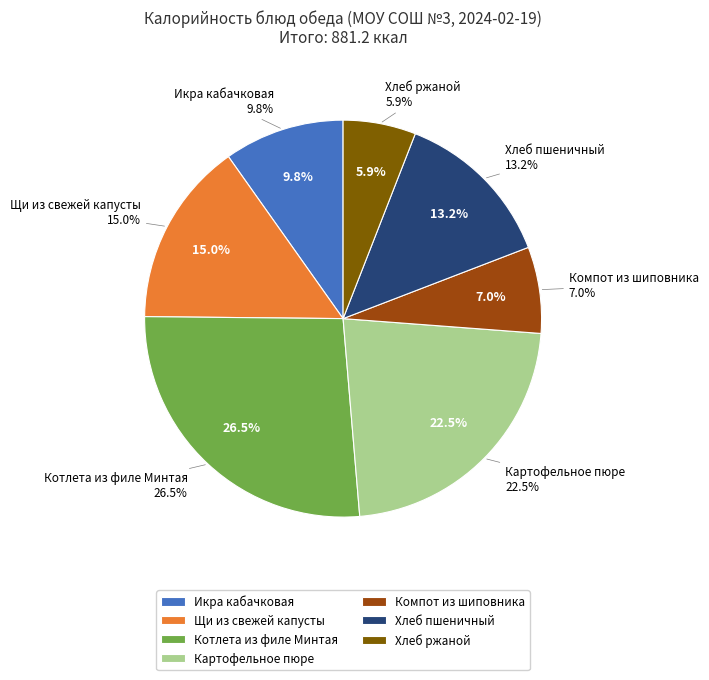

Between Хлеб пшеничный and Икра кабачковая, which is larger?

Хлеб пшеничный